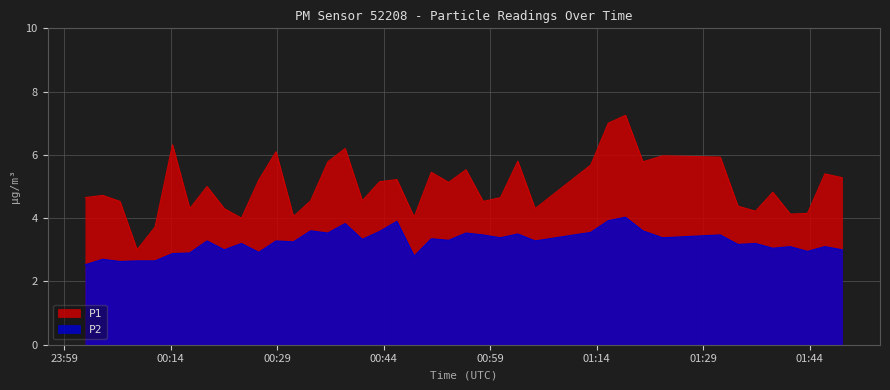

Which series has the largest total across all categories?

P1